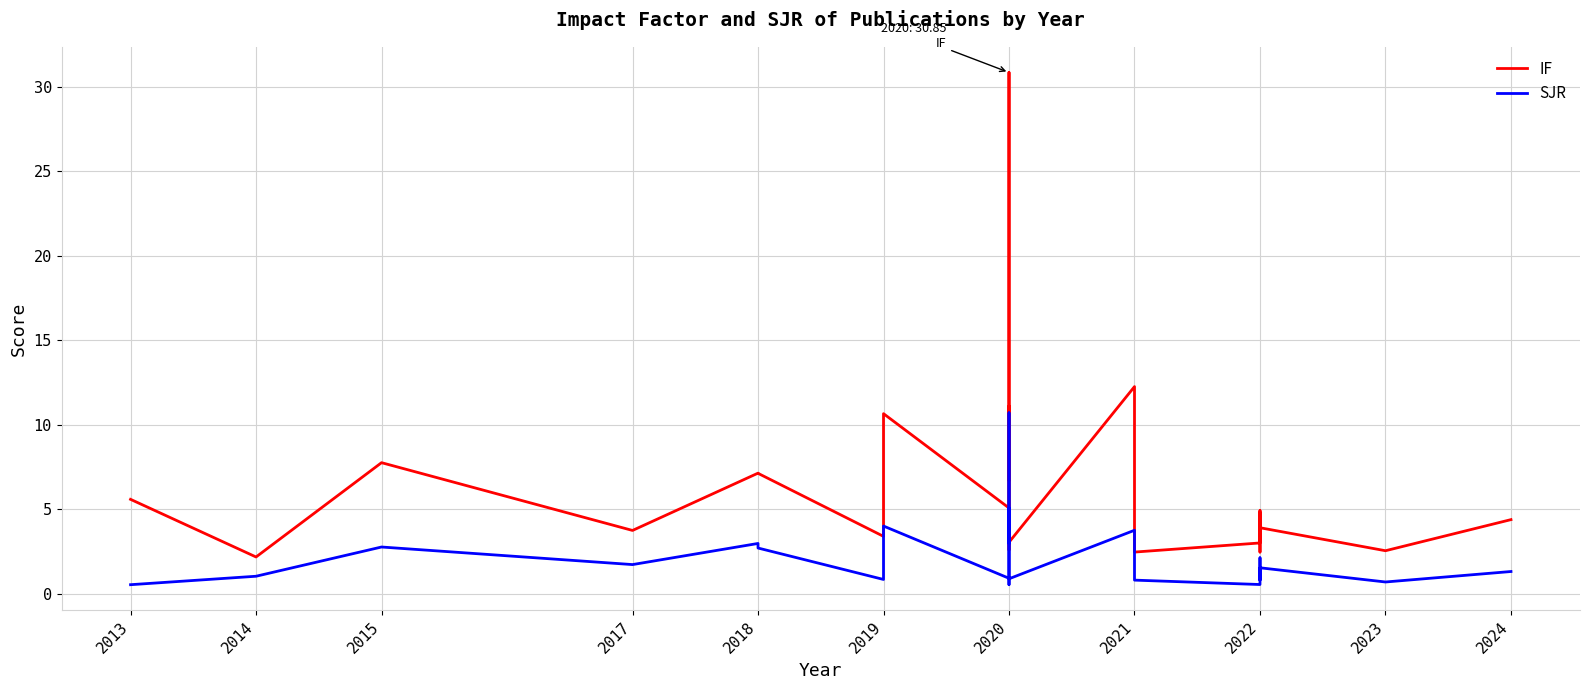

What is the sum of the SJR values at 22 and 24?

3.7